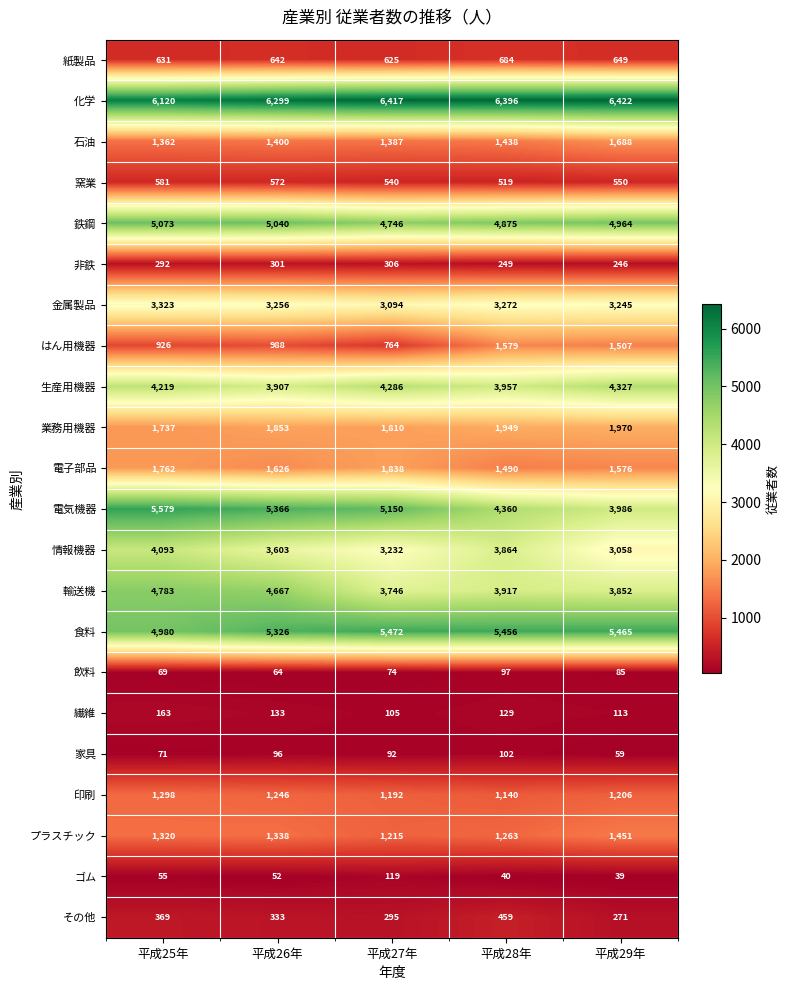

At how many categories does at least one series exceed 2384?

5